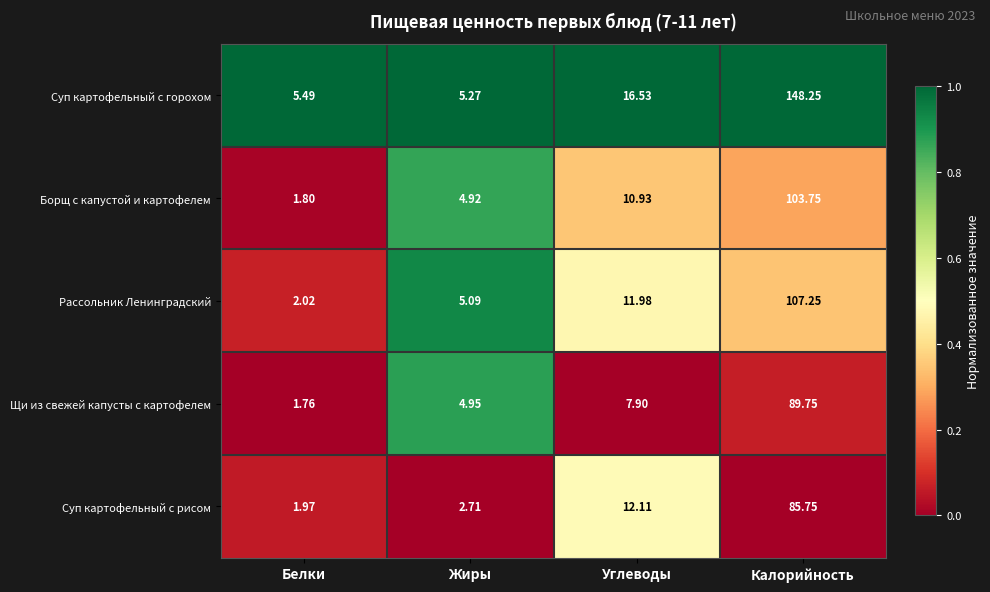

List the series in order of their peak value, lowest first.

Суп картофельный с рисом, Щи из свежей капусты с картофелем, Борщ с капустой и картофелем, Рассольник Ленинградский, Суп картофельный с горохом